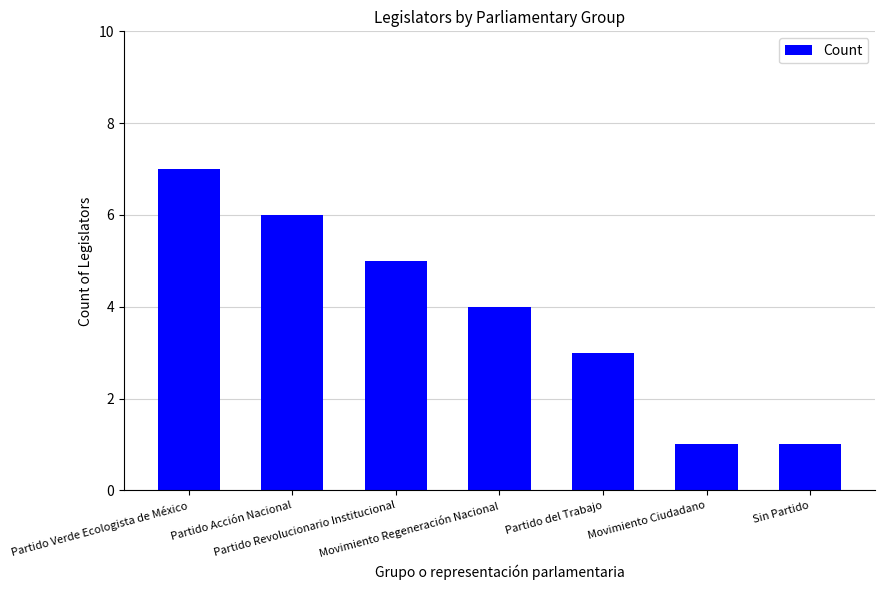

What is the difference between the maximum and second lowest values?

6